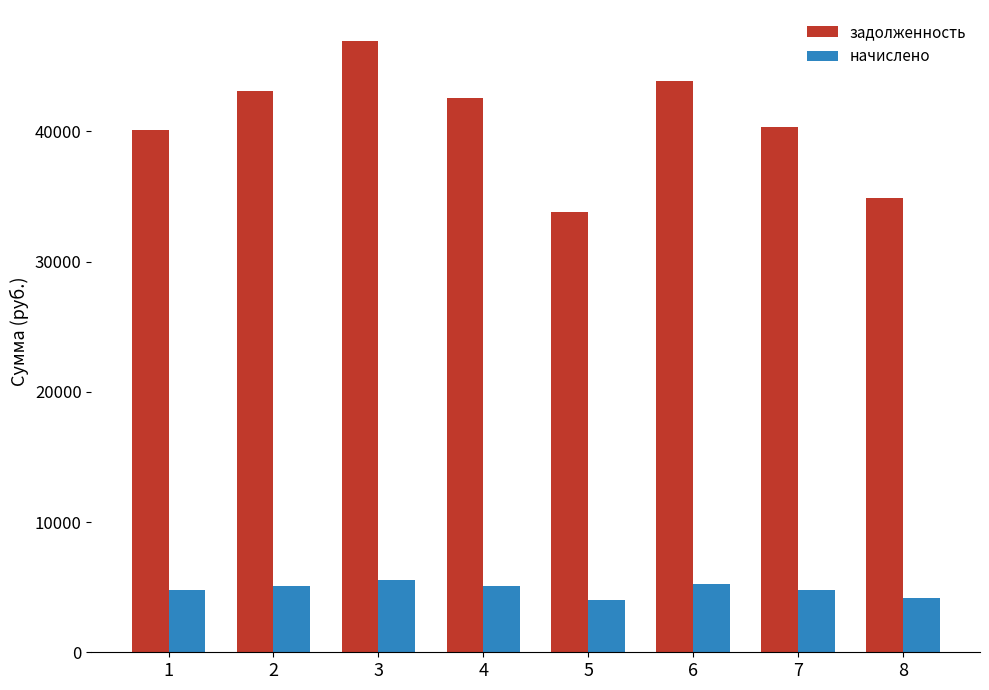

At which category is the sum across all series the highest?

3